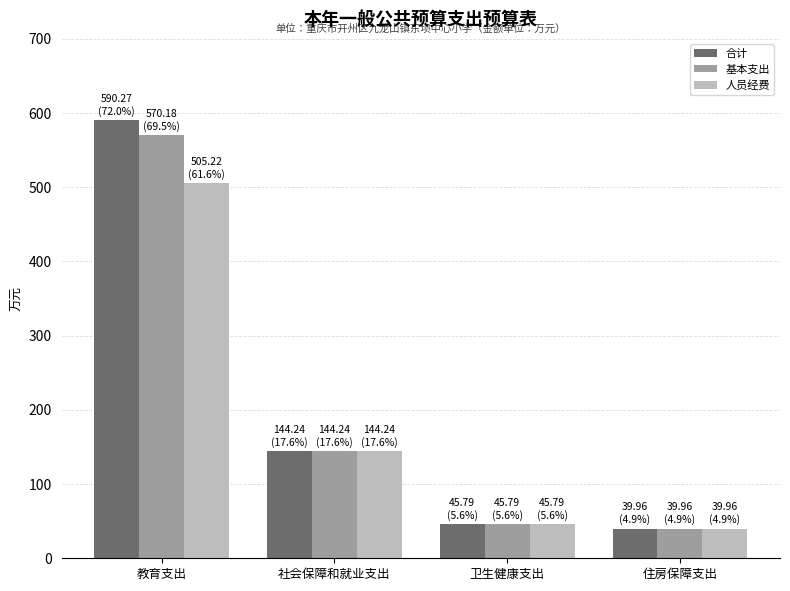

What is the total value across all series at 社会保障和就业支出?

432.7